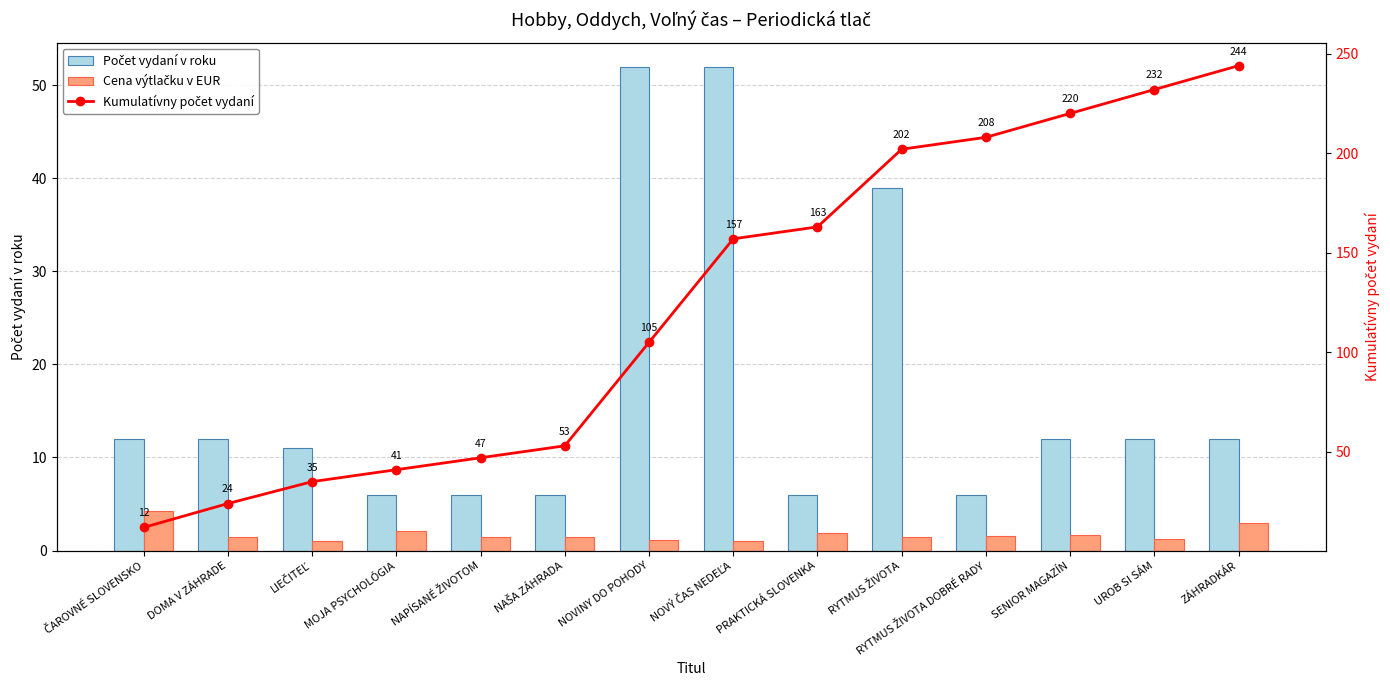

What is the difference between the maximum and minimum values in the Kumulatívny počet vydaní series?

232.0